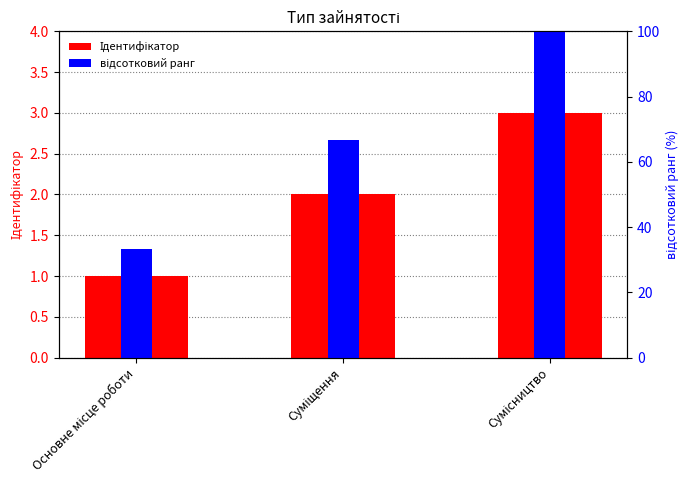

At which label is Ідентифікатор closest to 2?

Суміщення